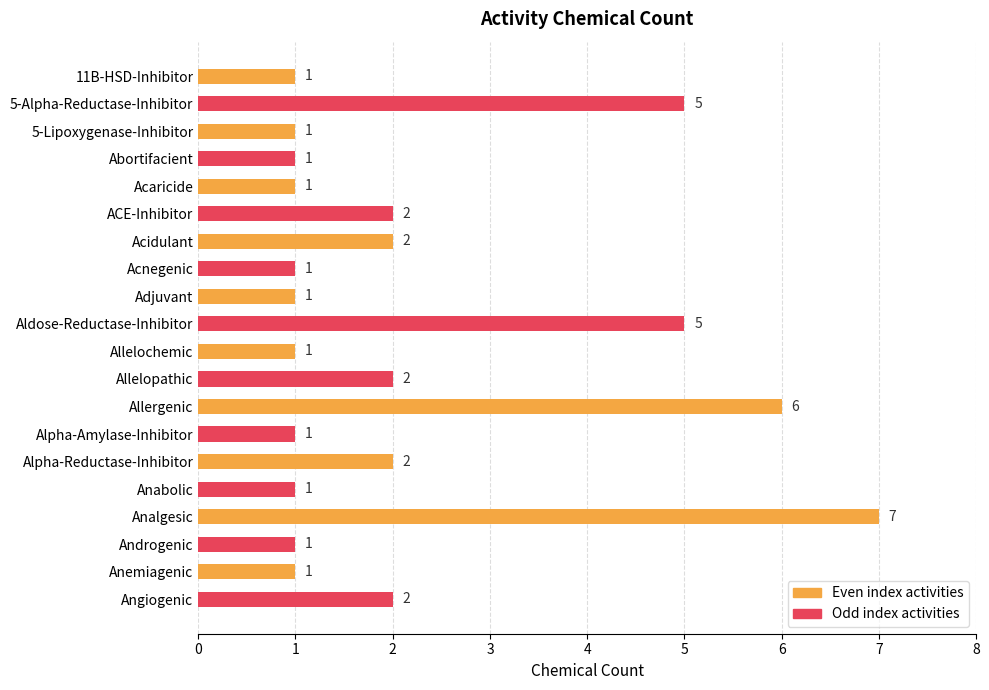

How many values are between 1 and 2?

16